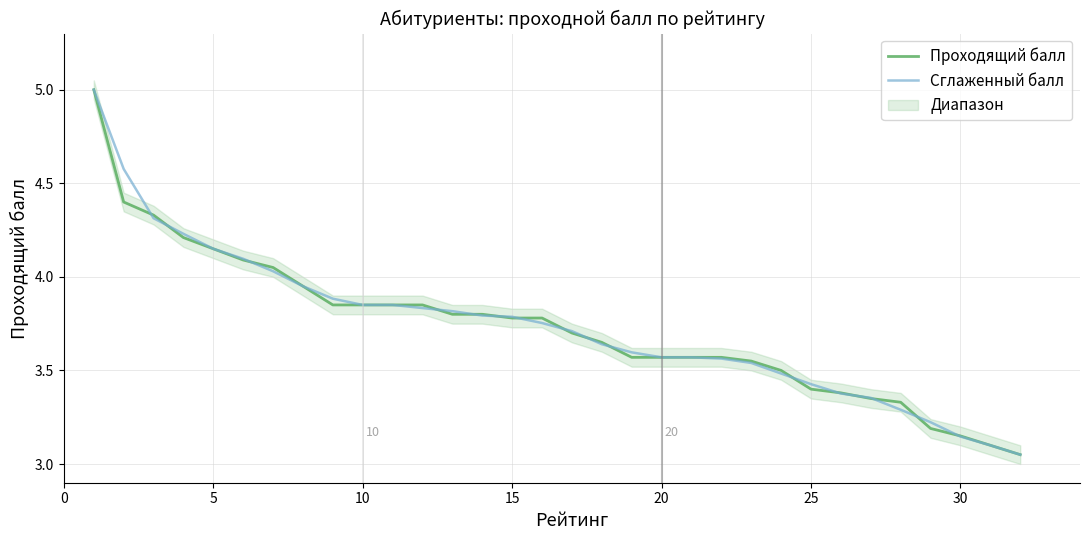

Reading left to right, transcribe all the data shown in this chart.

Проходящий балл: 5.0	4.4	4.3	4.2	4.2	4.1	4.0	4.0	3.9	3.9	3.9	3.9	3.8	3.8	3.8	3.8	3.7	3.6	3.6	3.6	3.6	3.6	3.5	3.5	3.4	3.4	3.4	3.3	3.2	3.1	3.1	3.0
Сглаженный балл: 5.0	4.6	4.3	4.2	4.2	4.1	4.0	3.9	3.9	3.8	3.8	3.8	3.8	3.8	3.8	3.8	3.7	3.6	3.6	3.6	3.6	3.6	3.5	3.5	3.4	3.4	3.4	3.3	3.2	3.1	3.1	3.0